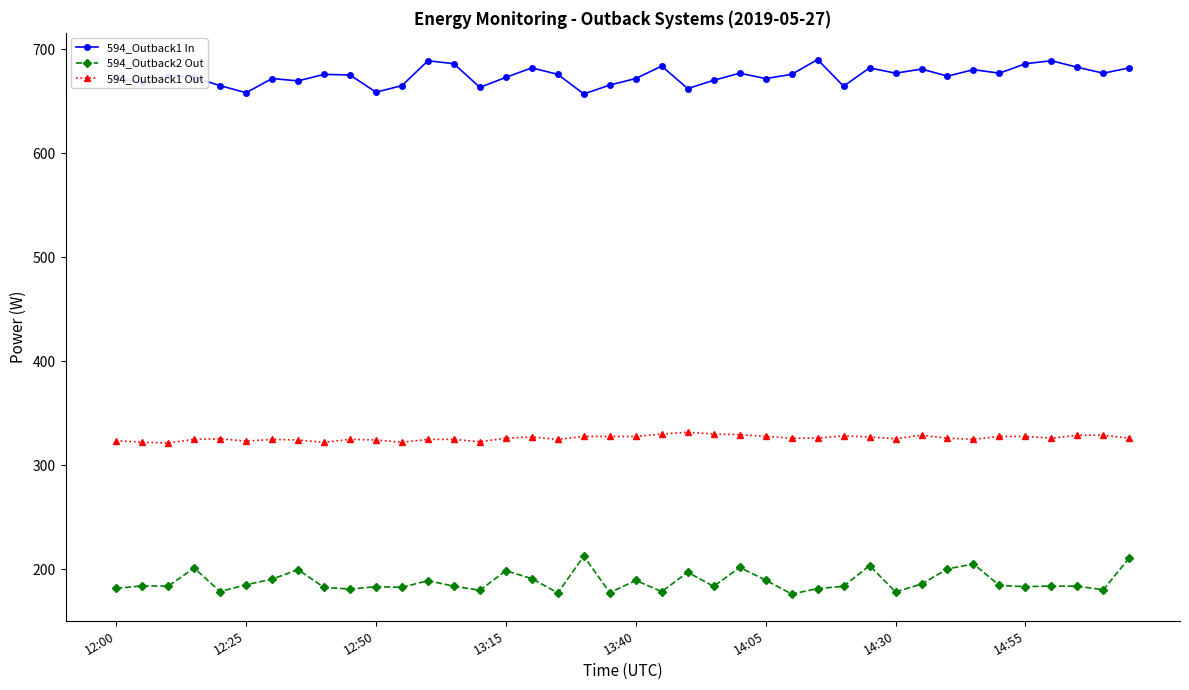

True or false: 594_Outback1 Out has more than 0 interior local peaks.

True